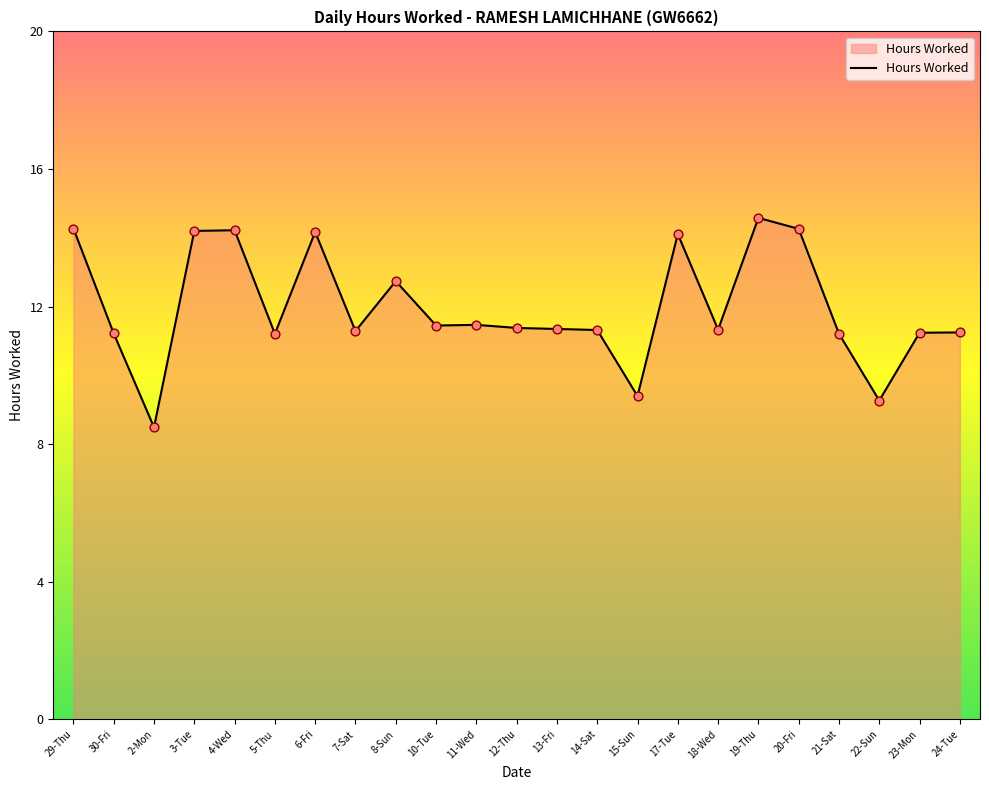

Approximately how many times larger is the value at 6-Fri compared to 12-Thu?

1.2